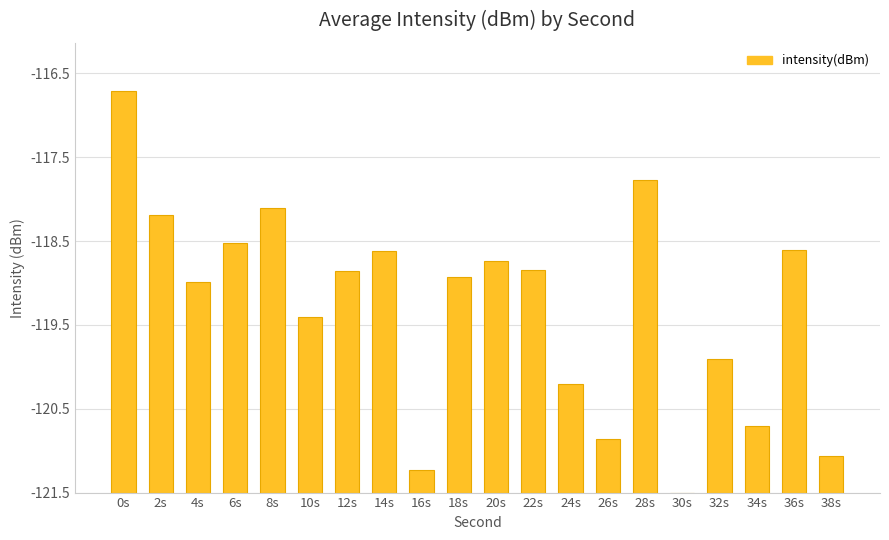

Is it true that the value at 36s is 4.8?

False